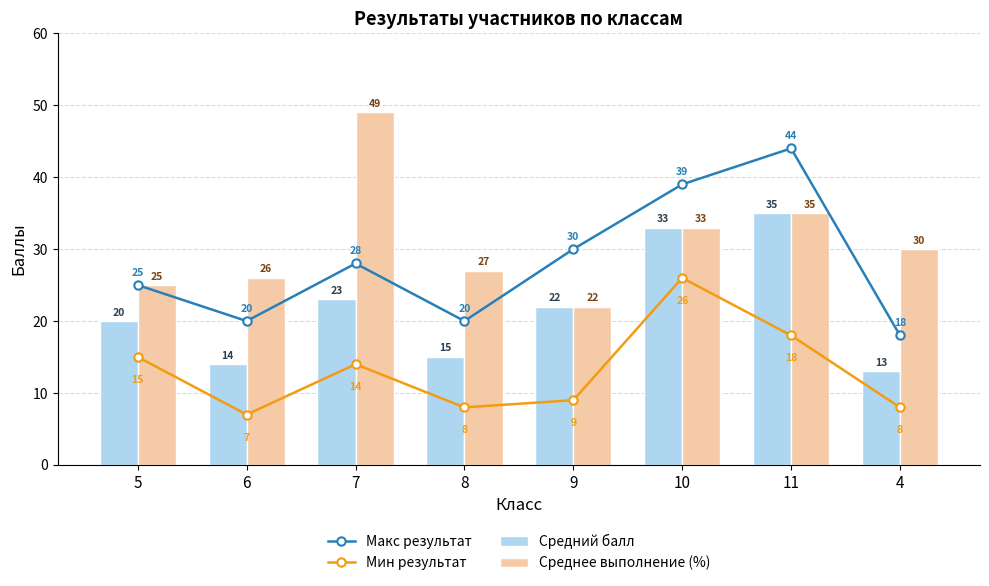

What is the difference between the Макс результат values at 11 and 4?

26